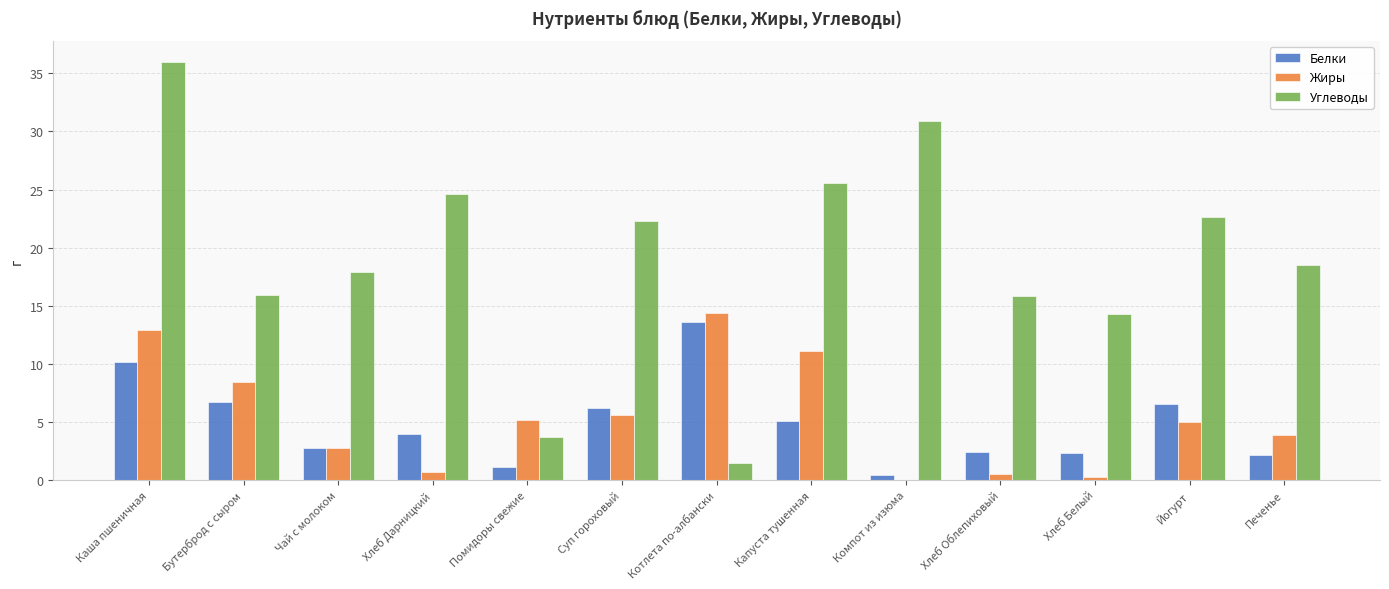

Which series has the largest total across all categories?

Углеводы